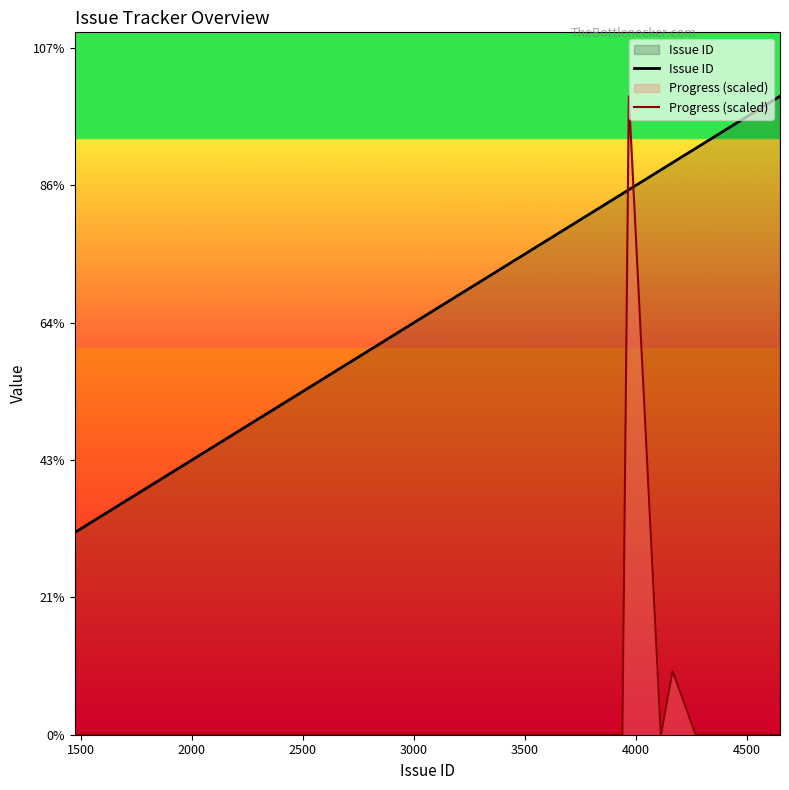

Does the chart display data point markers on the line(s)?

No